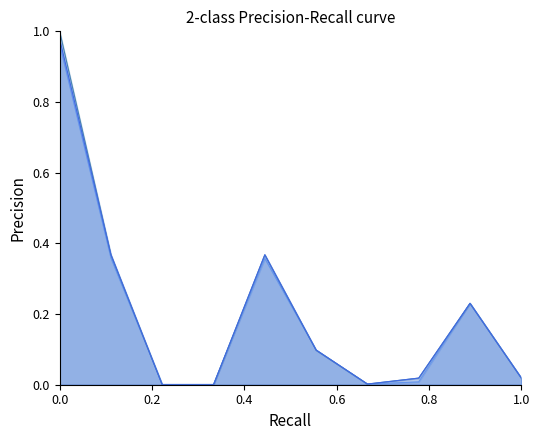

Does the chart display data point markers on the line(s)?

No